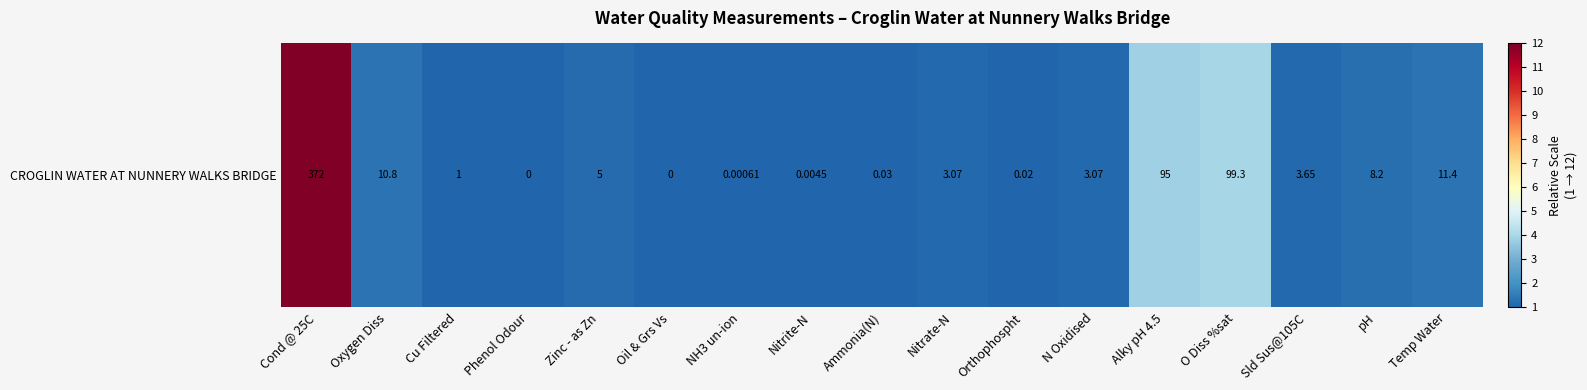

Rank the categories by value from highest to lowest.

Cond @ 25C, O Diss %sat, Alky pH 4.5, Temp Water, Oxygen Diss, pH, Zinc - as Zn, Sld Sus@105C, Nitrate-N, N Oxidised, Cu Filtered, Ammonia(N), Orthophospht, Nitrite-N, NH3 un-ion, Phenol Odour, Oil & Grs Vs